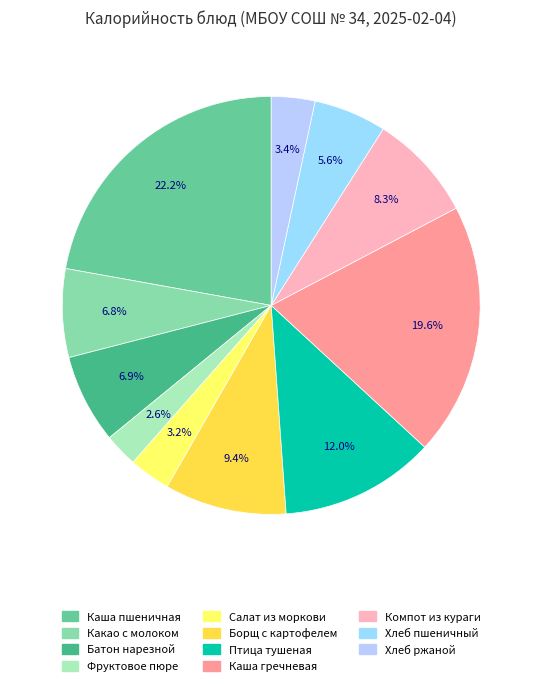

Is it true that Хлеб пшеничный is 6% of the pie?

True